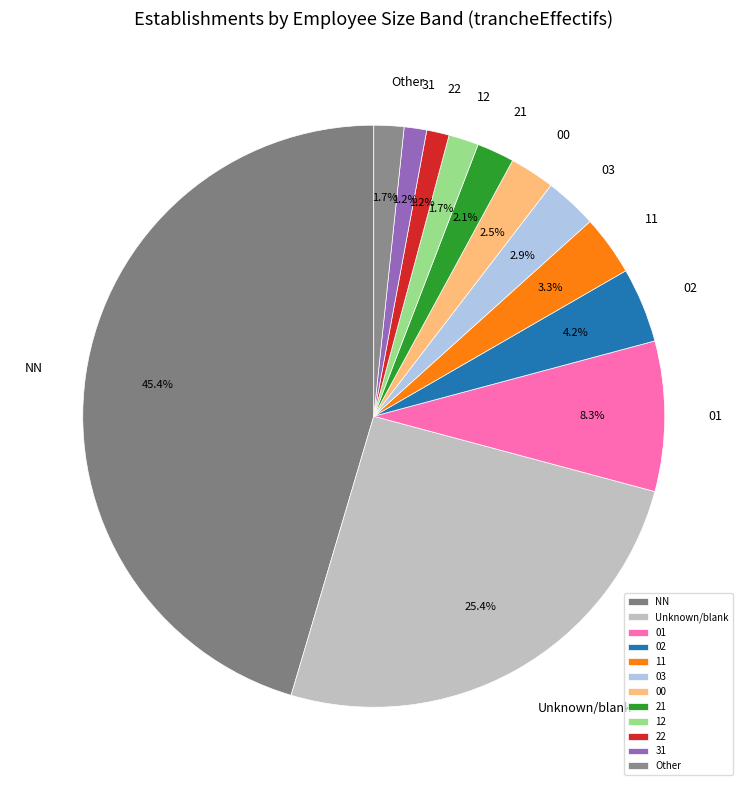

To the nearest percent, what portion does 12 represent?

2%